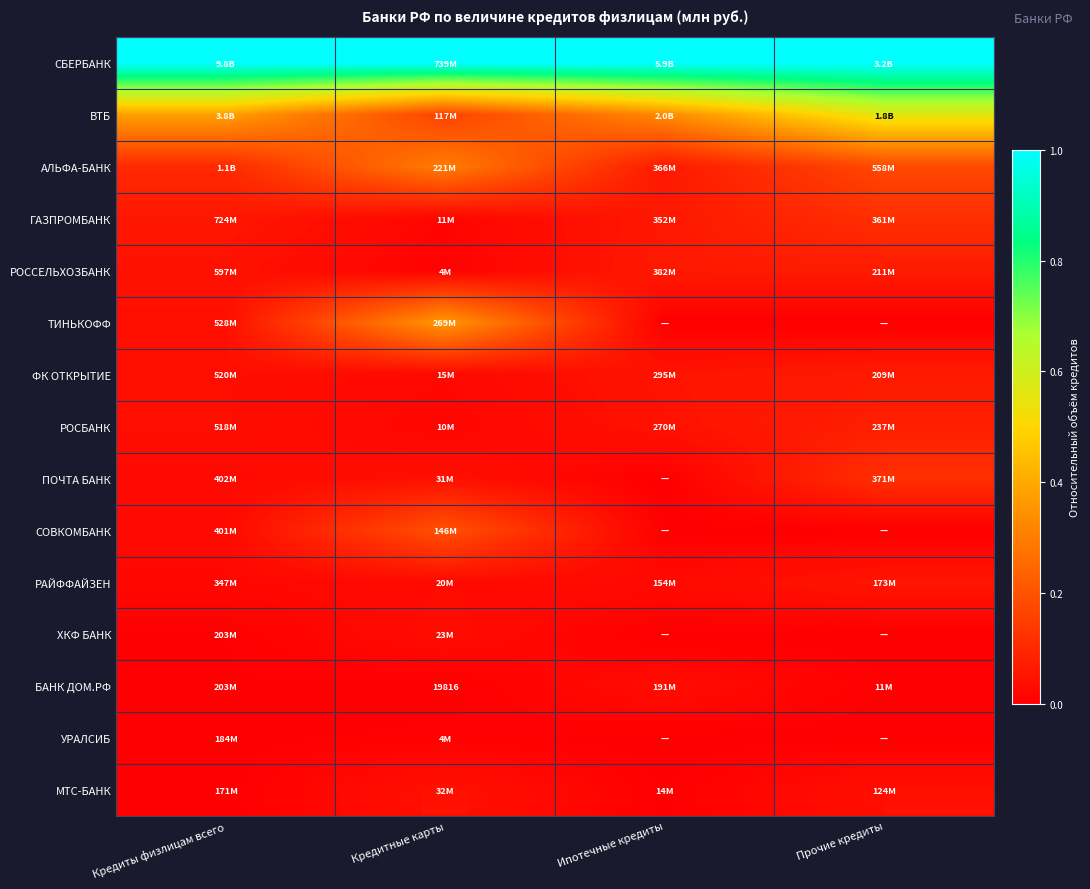

Rank the series at Кредиты физлицам всего from highest to lowest value.

СБЕРБАНК, ВТБ, АЛЬФА-БАНК, ГАЗПРОМБАНК, РОССЕЛЬХОЗБАНК, ТИНЬКОФФ, ФК ОТКРЫТИЕ, РОСБАНК, ПОЧТА БАНК, СОВКОМБАНК, РАЙФФАЙЗЕН, ХКФ БАНК, БАНК ДОМ.РФ, УРАЛСИБ, МТС-БАНК